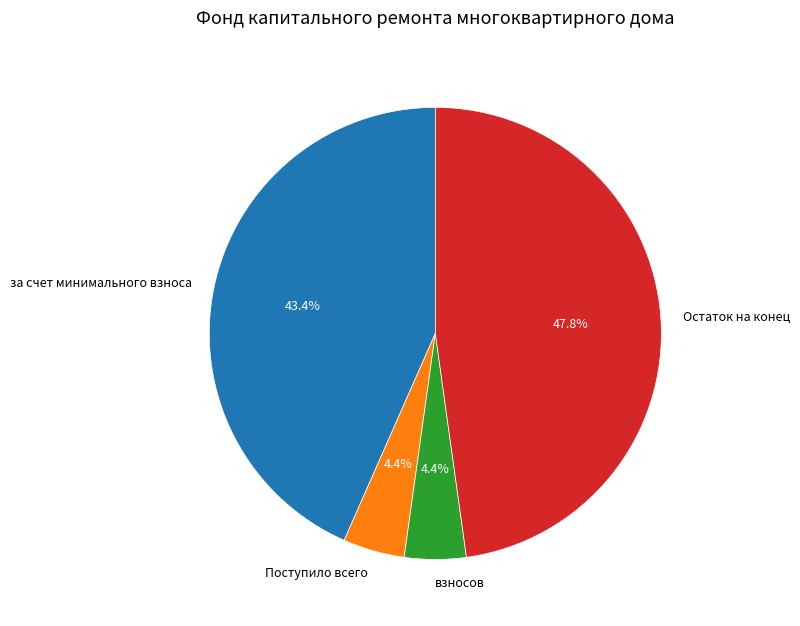

Which category has the biggest portion of the pie?

Остаток на конец